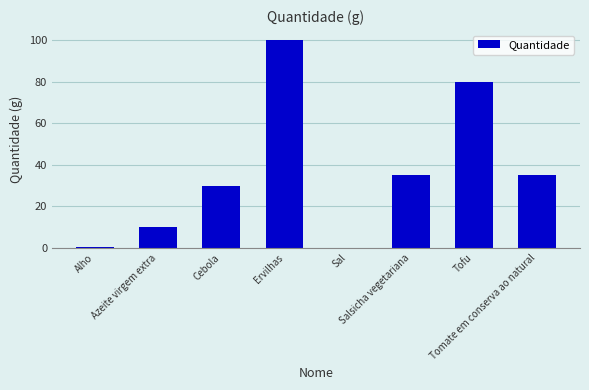

Read the value at Azeite virgem extra.

10.0